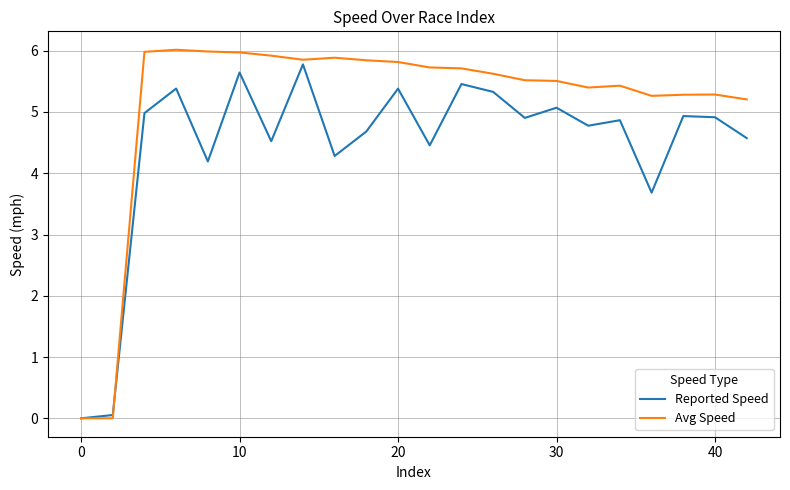

List the series in order of their overall mean, lowest first.

Reported Speed, Avg Speed